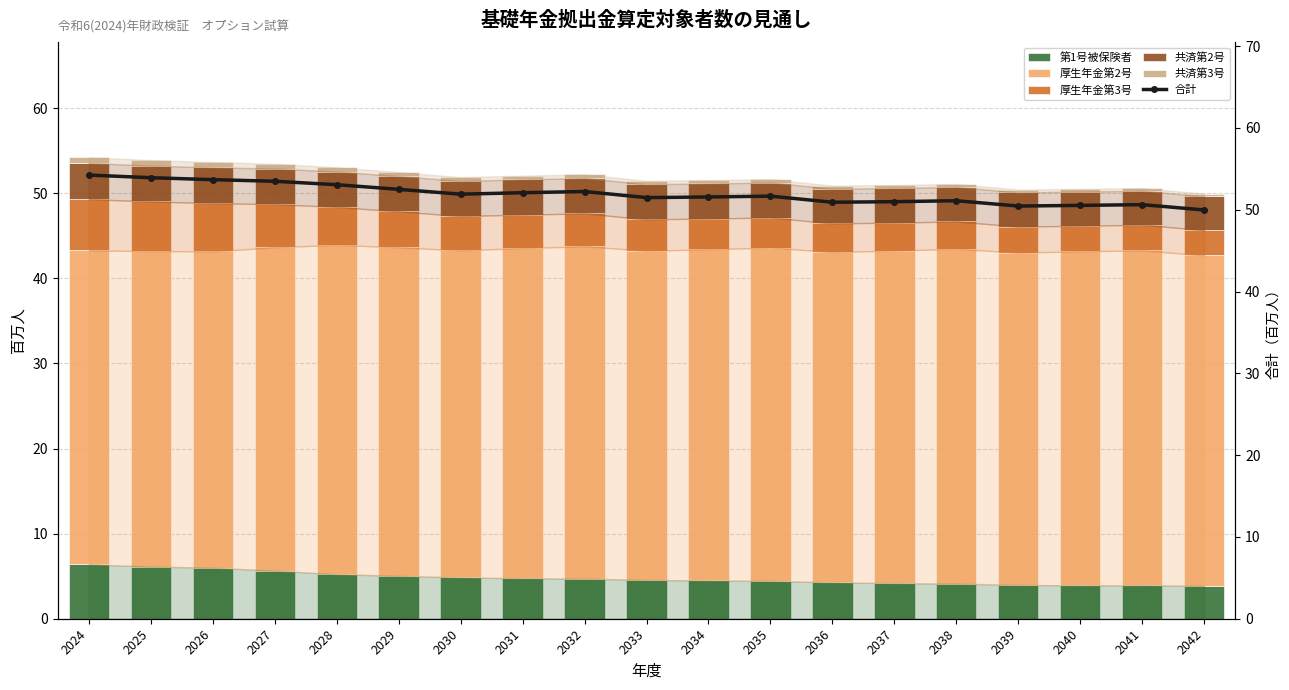

Which series has the largest total across all categories?

合計